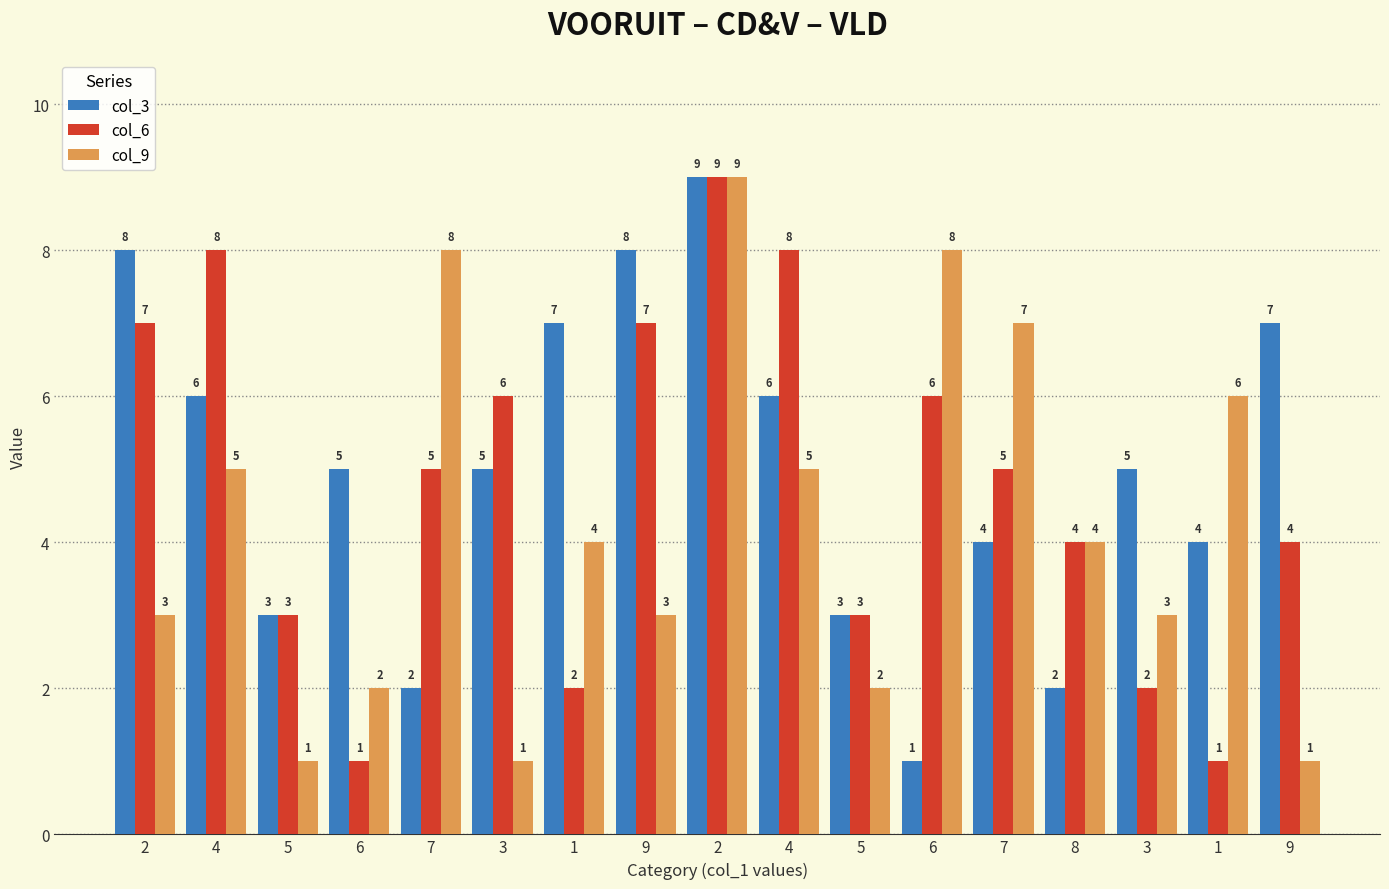

Count the number of data series in this chart.

3